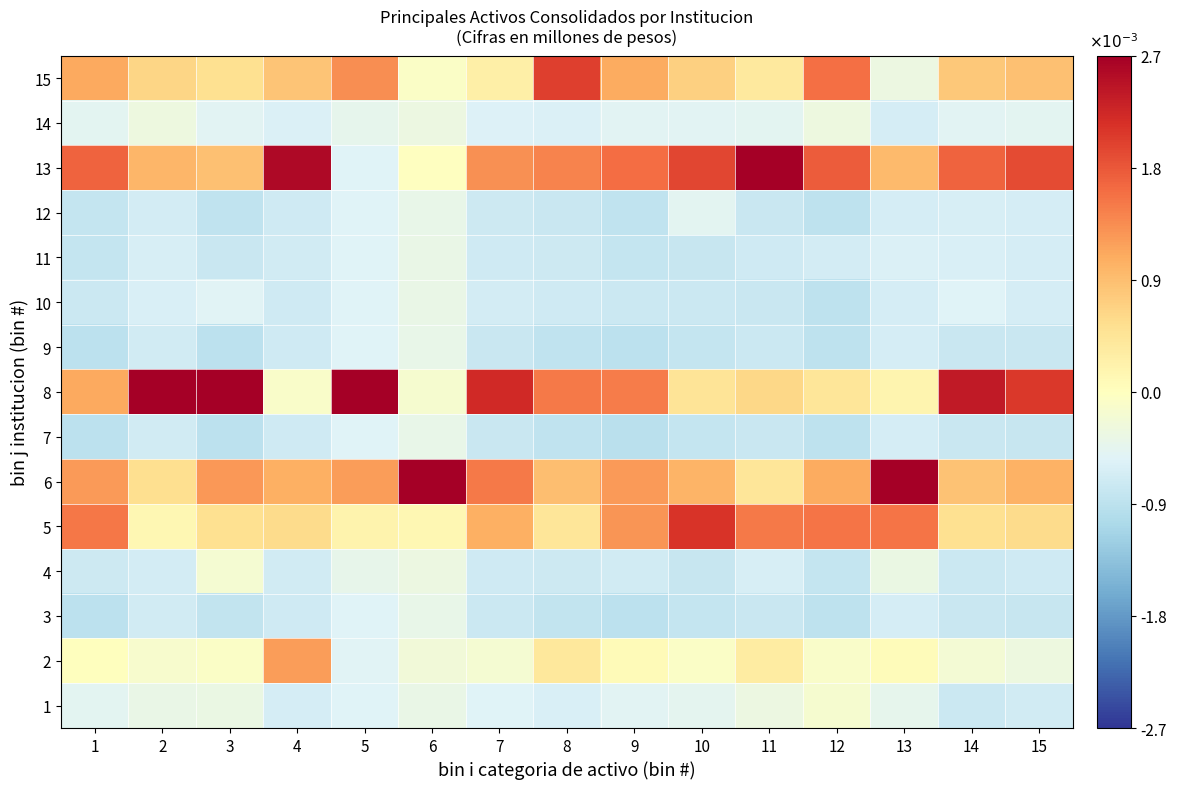

How many data points does each series have?

15